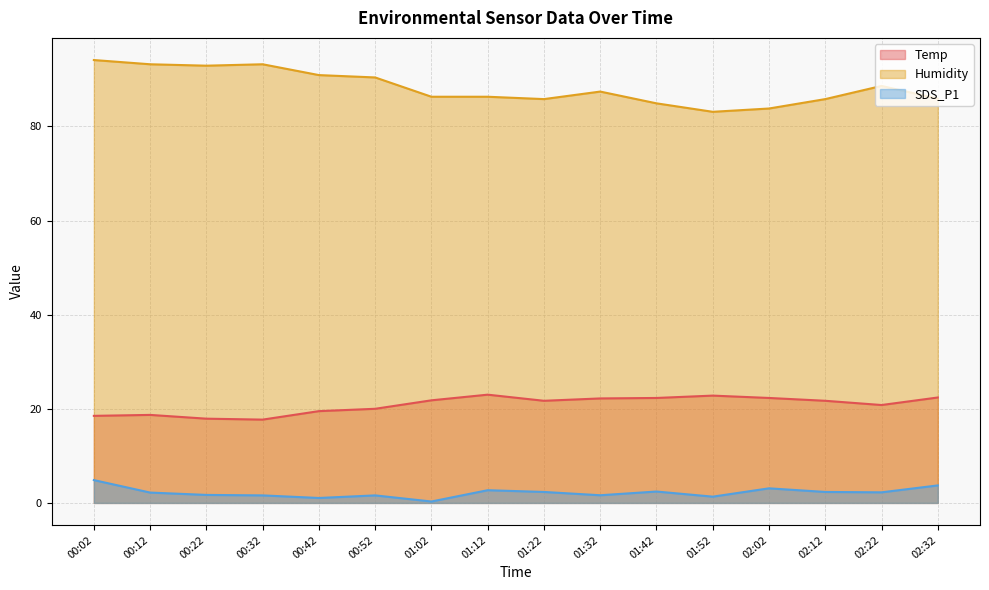

At how many categories does at least one series exceed 88?

7